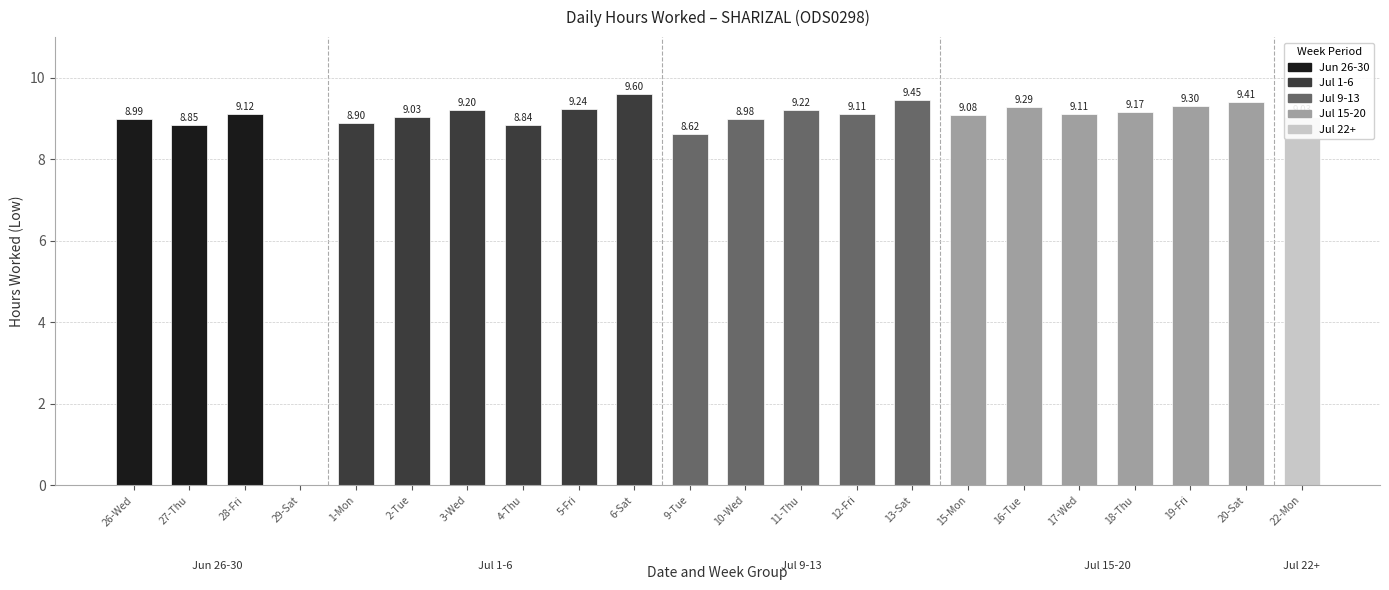

What is the change in value from 13-Sat to 15-Mon?

-0.4